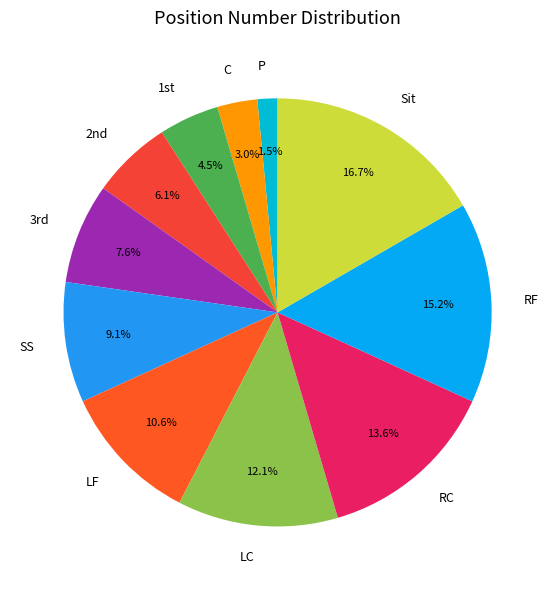

Which category has the smallest portion of the pie?

P